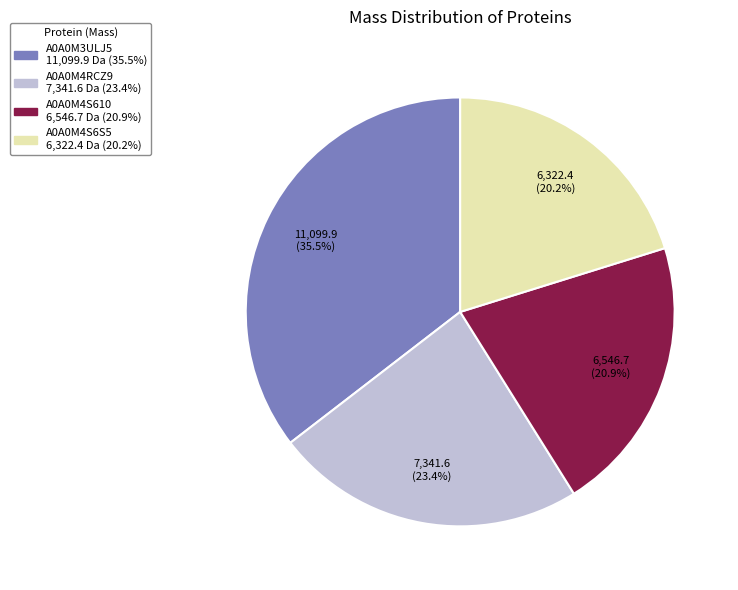

The A0A0M4S610 slice represents 8% of the pie. True or false?

False